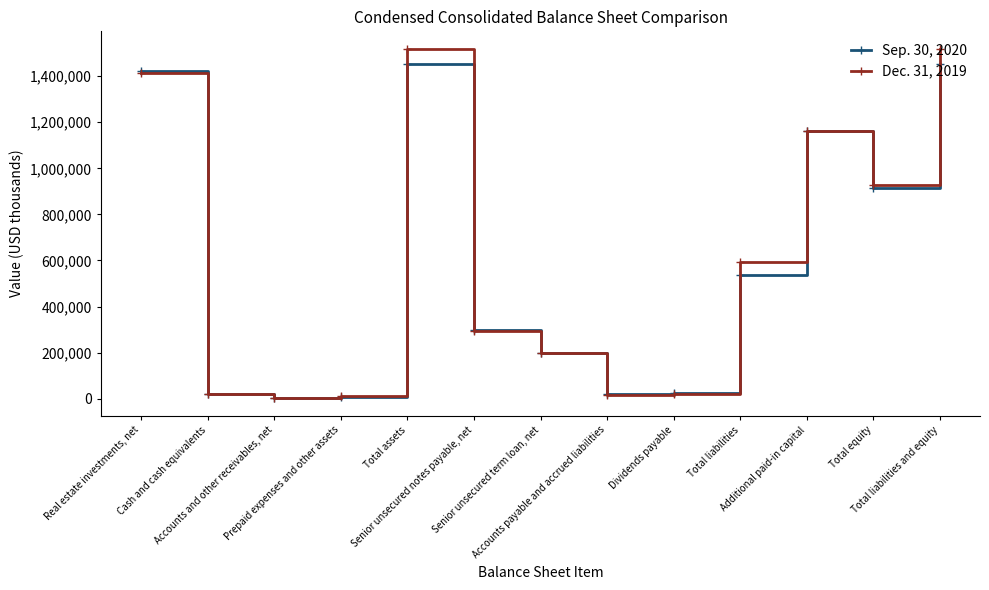

True or false: Dec. 31, 2019 has a value of 349060 at Senior unsecured term loan, net.

False